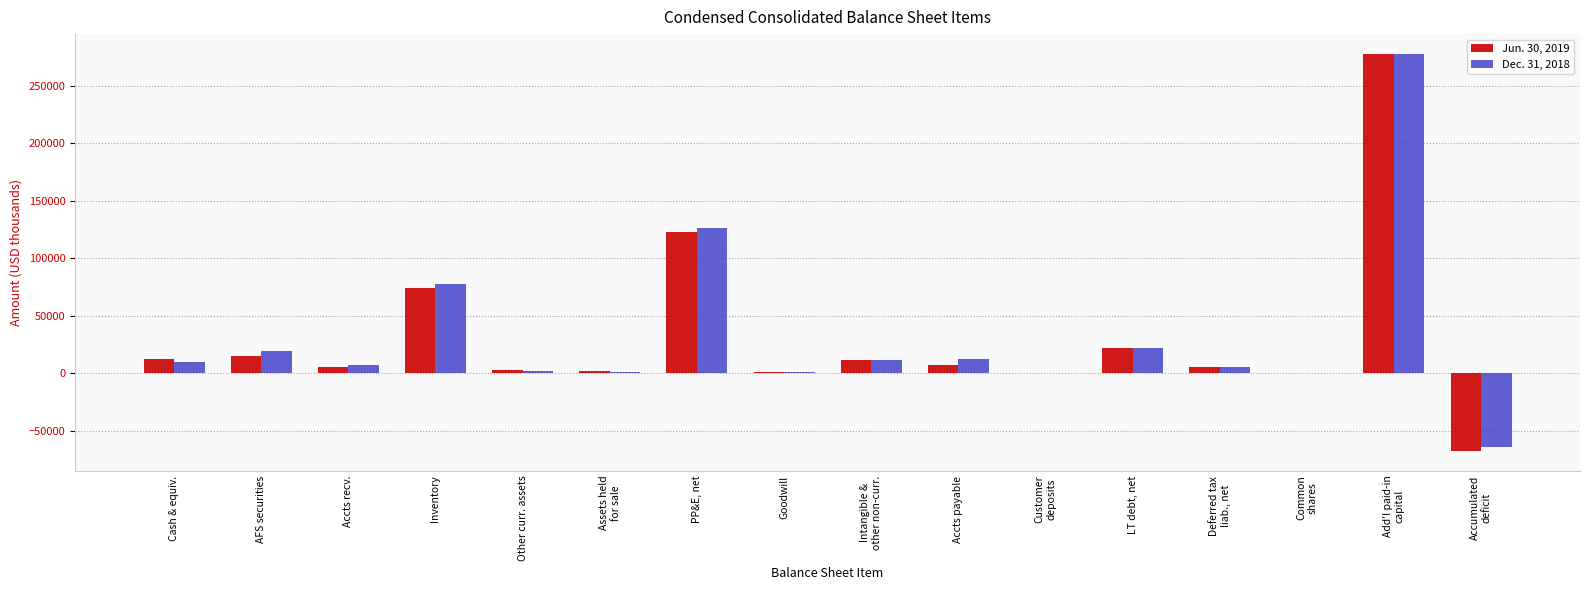

Where is Dec. 31, 2018 nearest to the value 106480?

PP&E, net